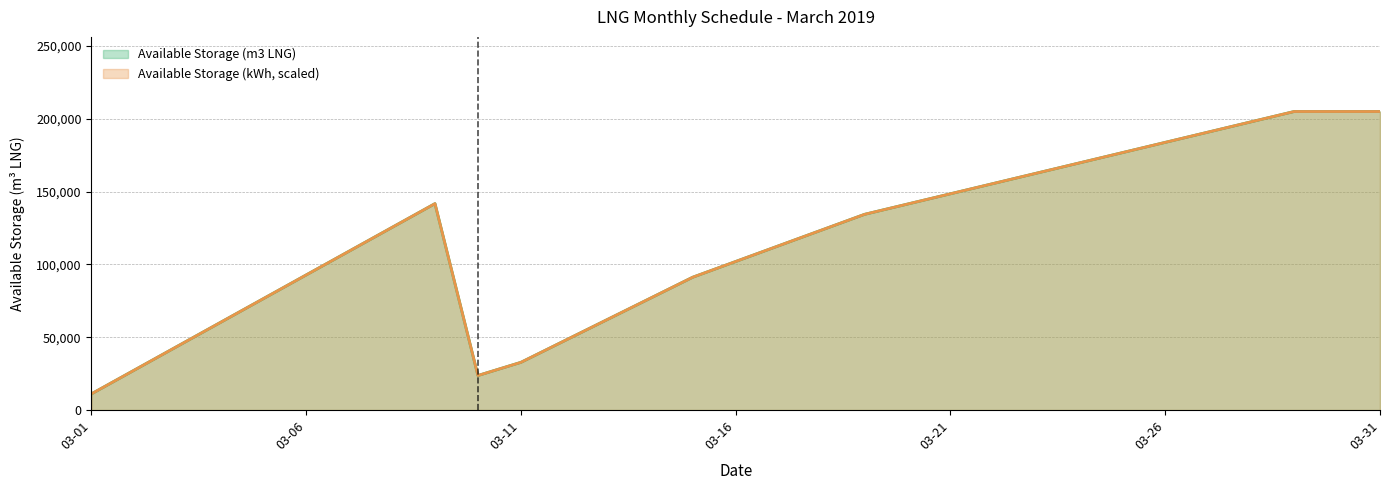

What is the difference between the highest and lowest values at 2019-03-10?

0.1